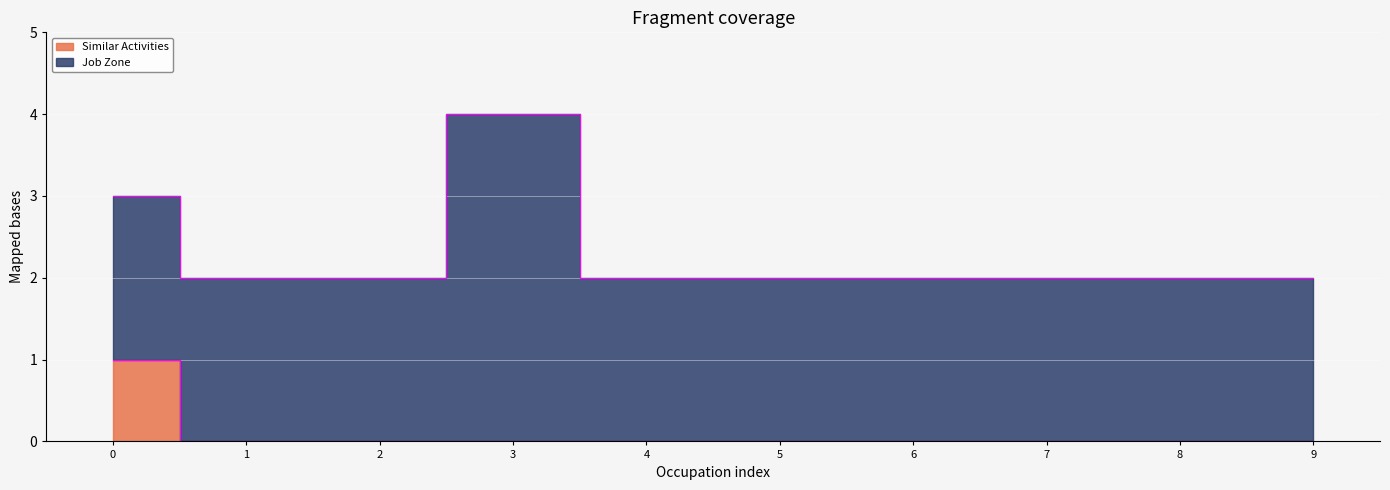

True or false: there are more than 2 points higher than both neighbors.

False